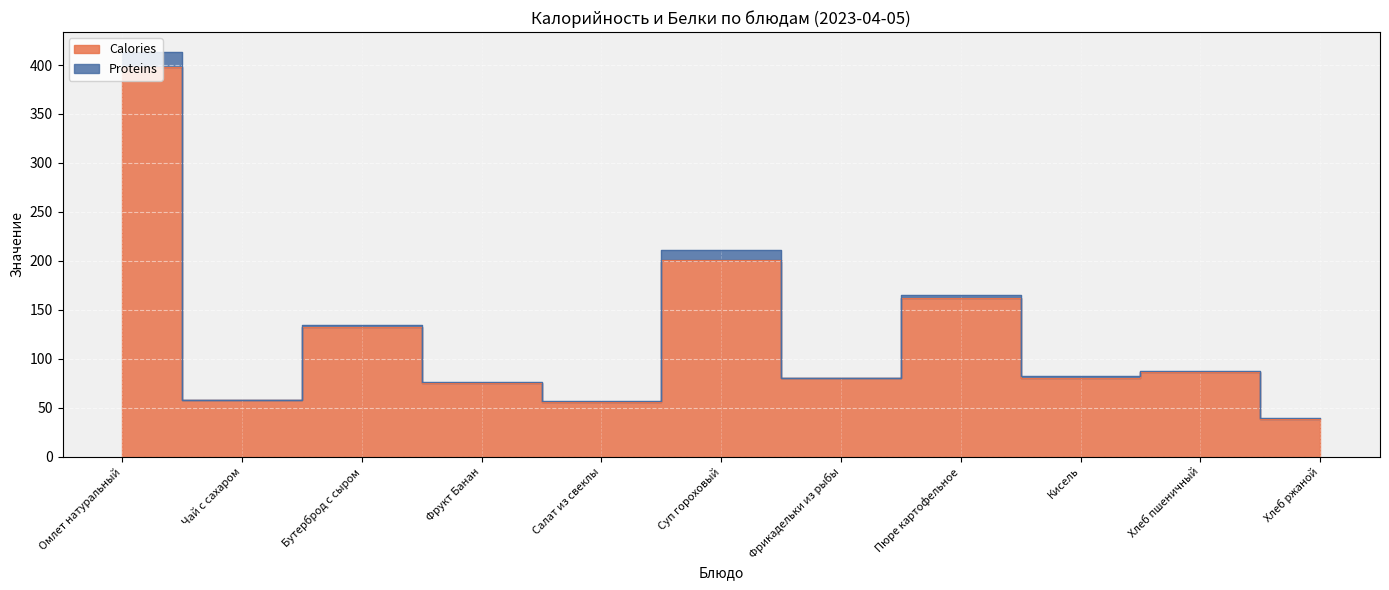

Is it true that the value at Пюре картофельное is 250?

False